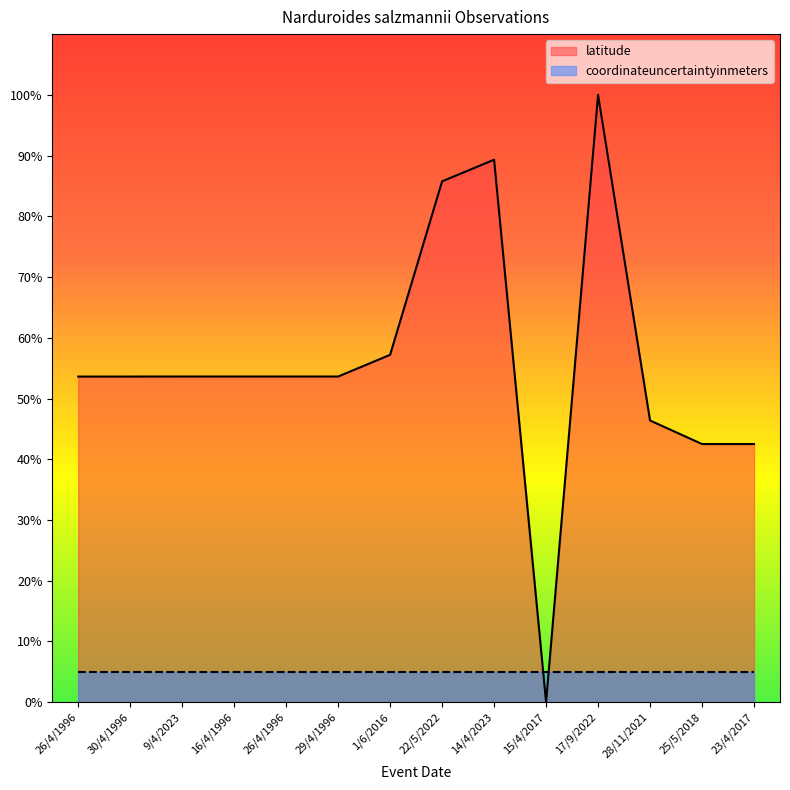

What is the difference between the second highest and second lowest values?

46.8